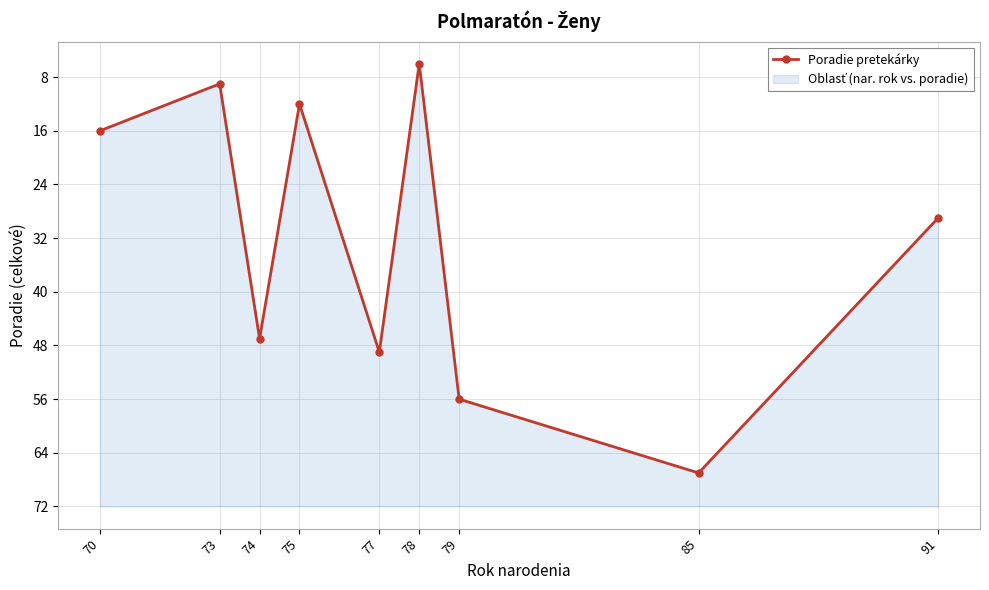

The chart shows a value of 49 at 77. True or false?

True